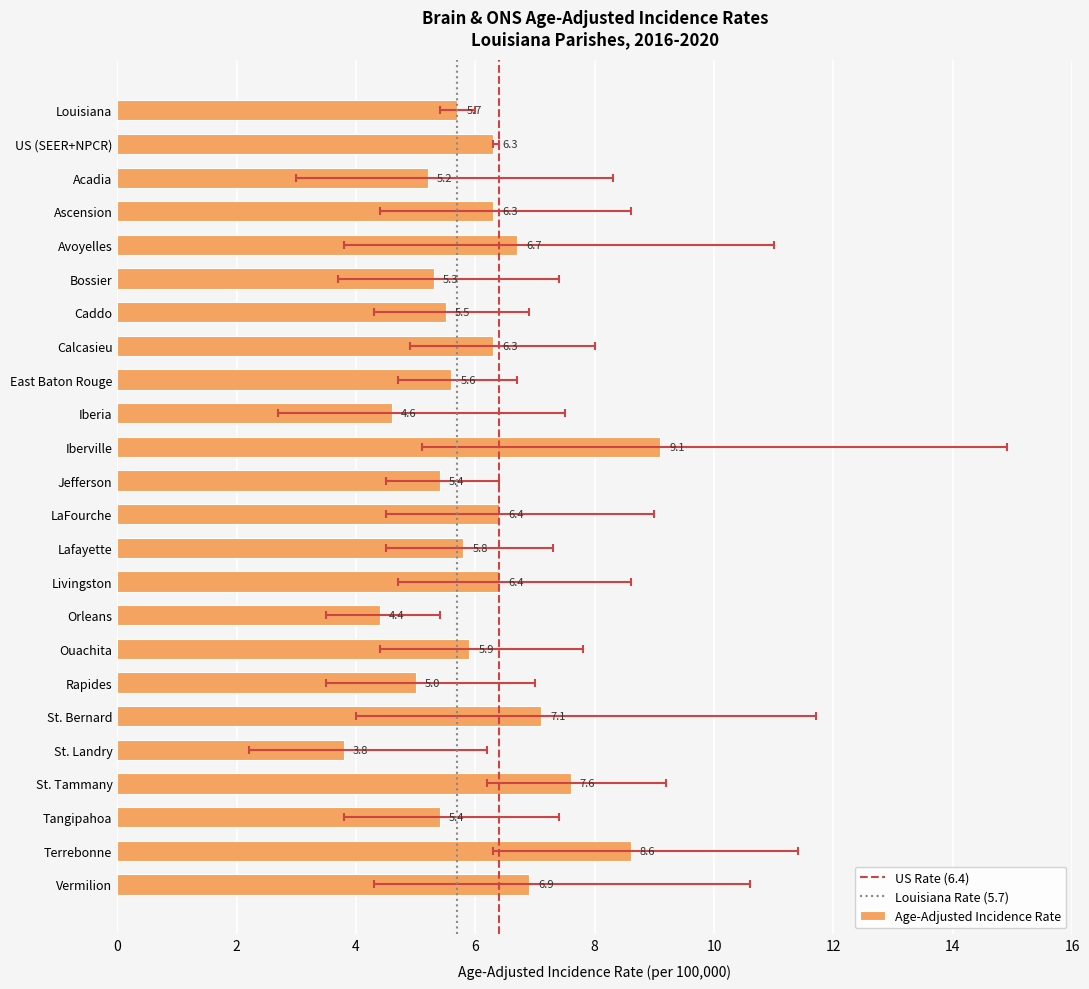

At which label does the data first exceed 5?

Louisiana